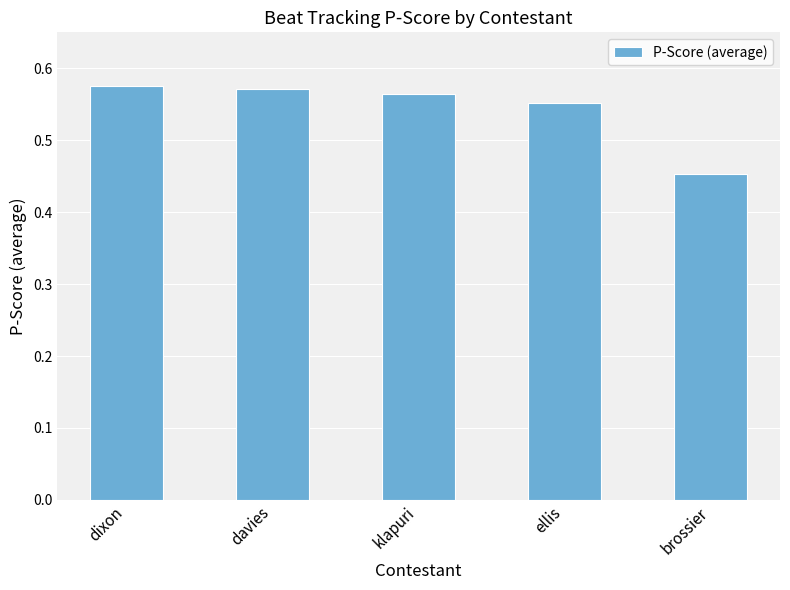

Are the bars horizontal?

No